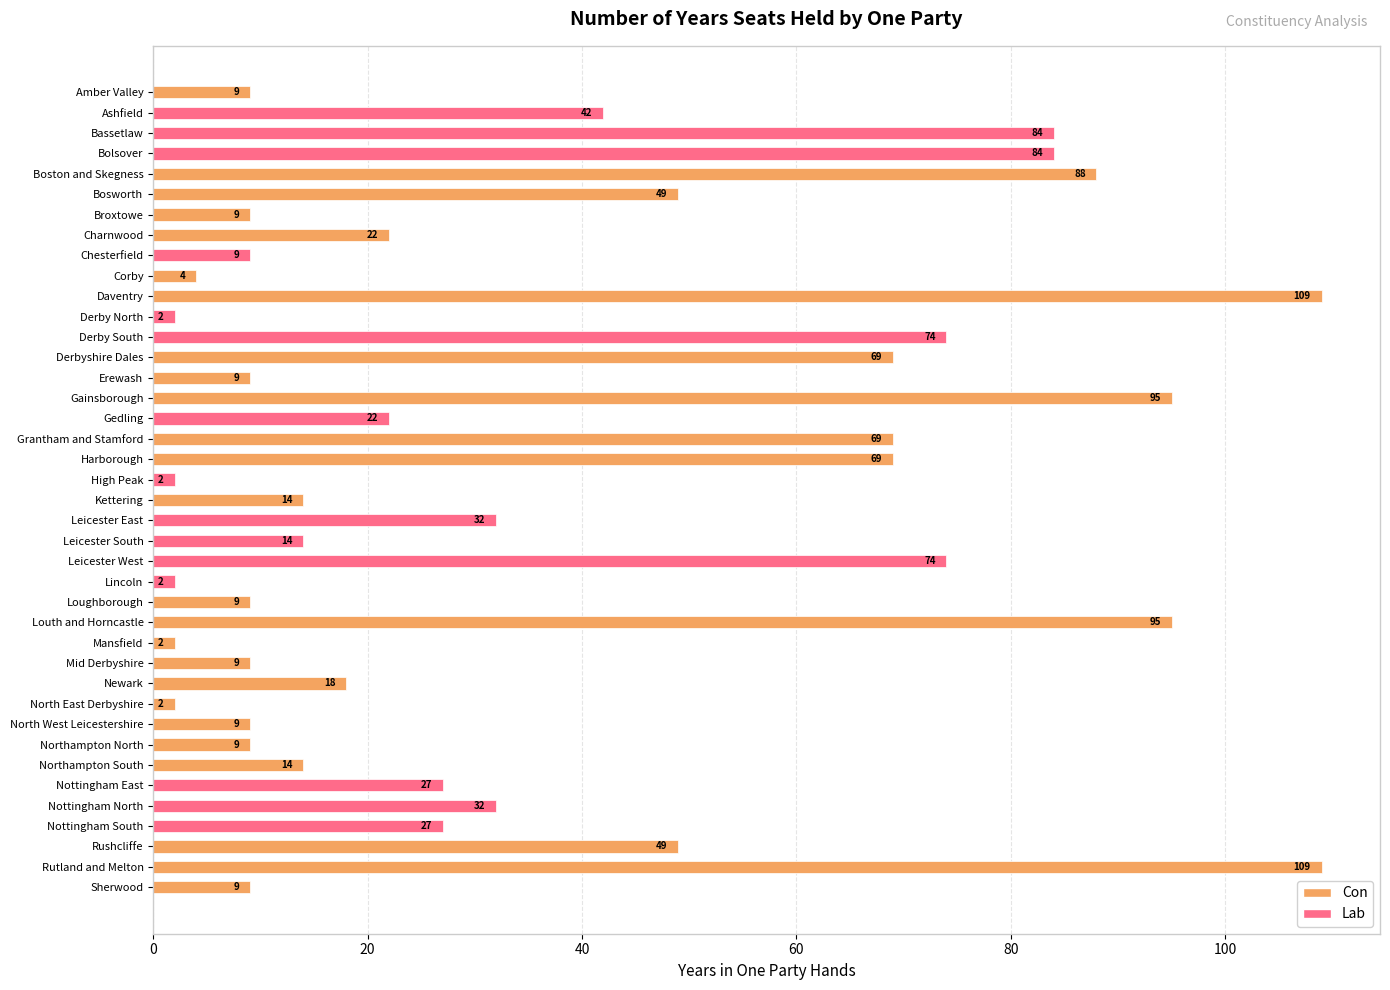

What is the maximum value shown in the chart?

109